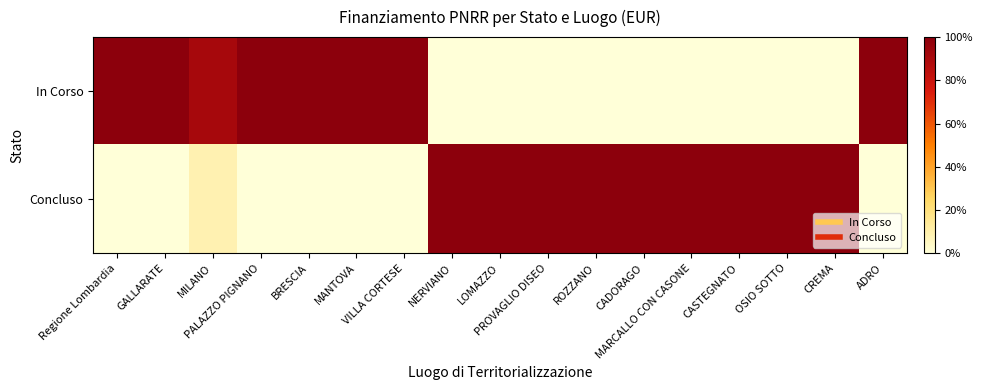

What is the total value across all series at NERVIANO?

1.0